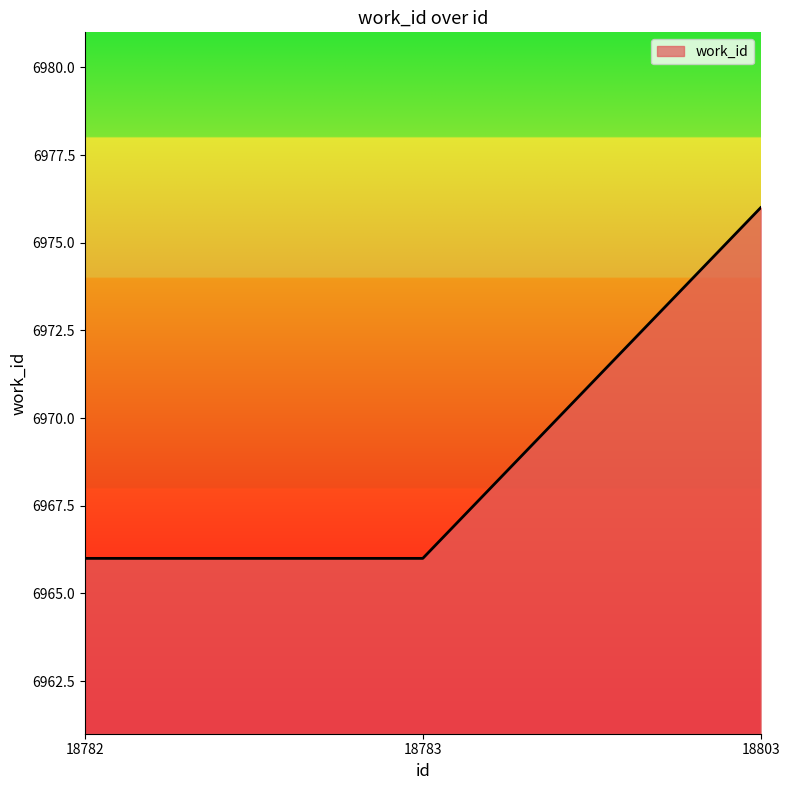

How many values are between 6966 and 6976?

3